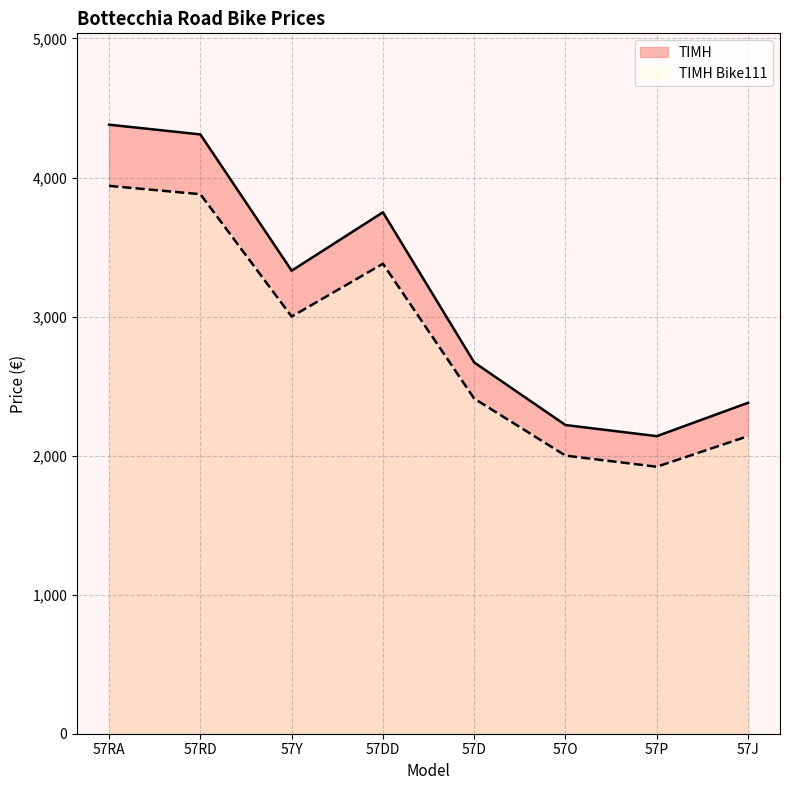

In ΤΙΜΗ, how many points are higher than both neighbors (excluding endpoints)?

1